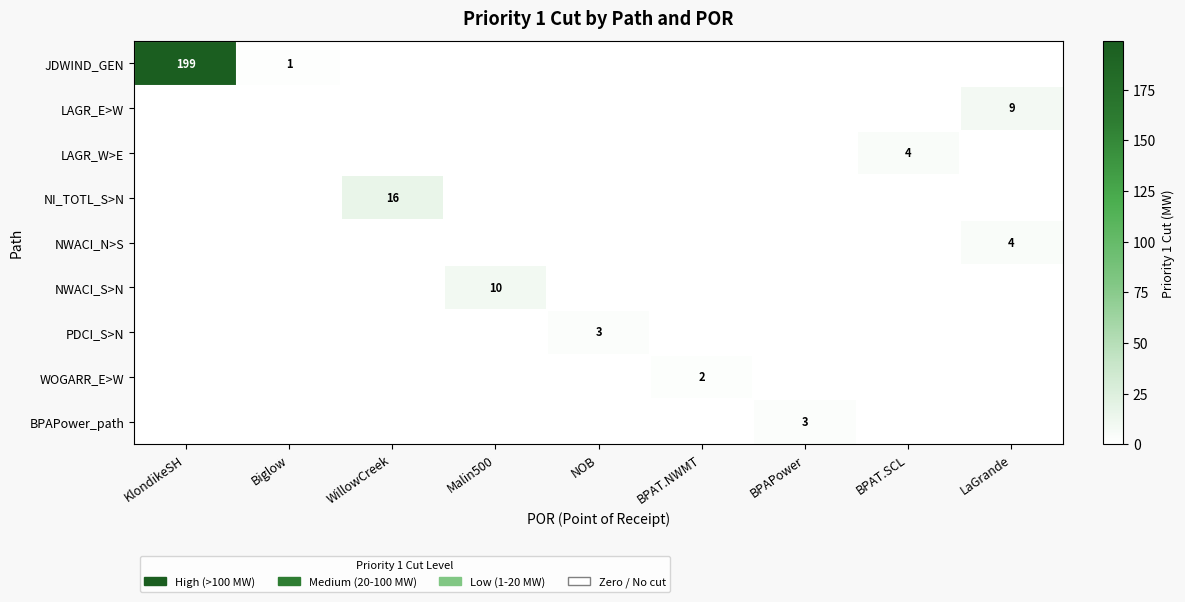

How many data points does each series have?

9